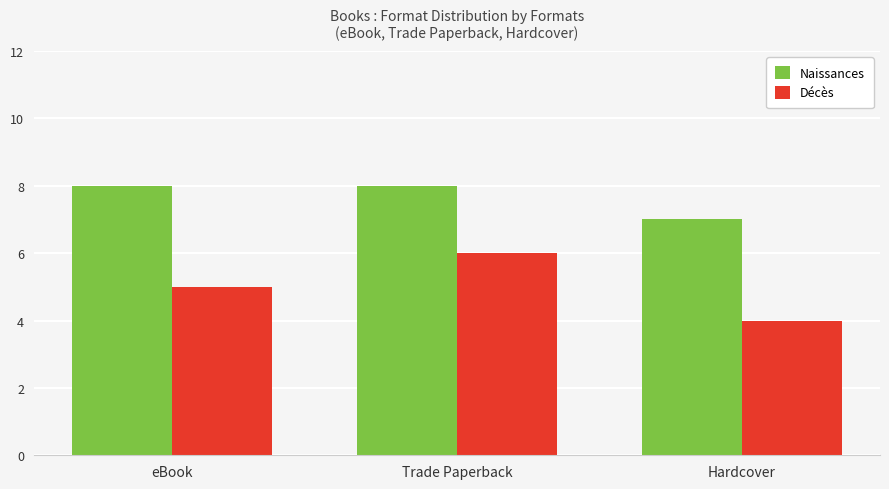

Are the bars grouped side by side (vs. stacked)?

Yes